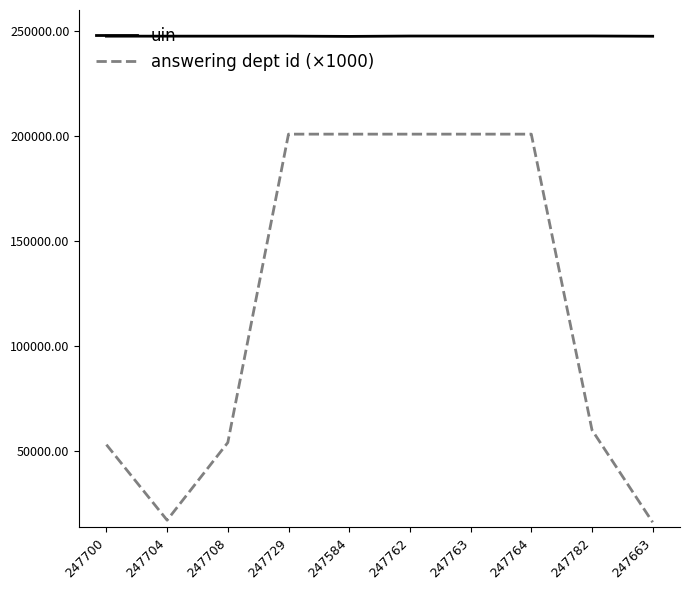

True or false: answering dept id (×1000) has a value of 52598 at 247764.

False